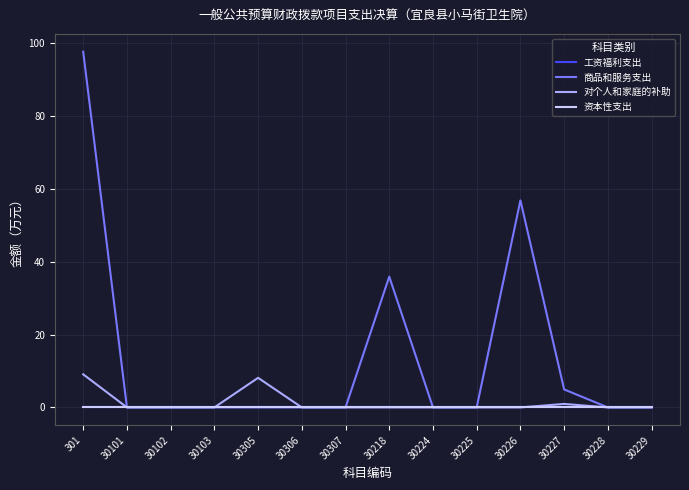

Does the chart display data point markers on the line(s)?

No